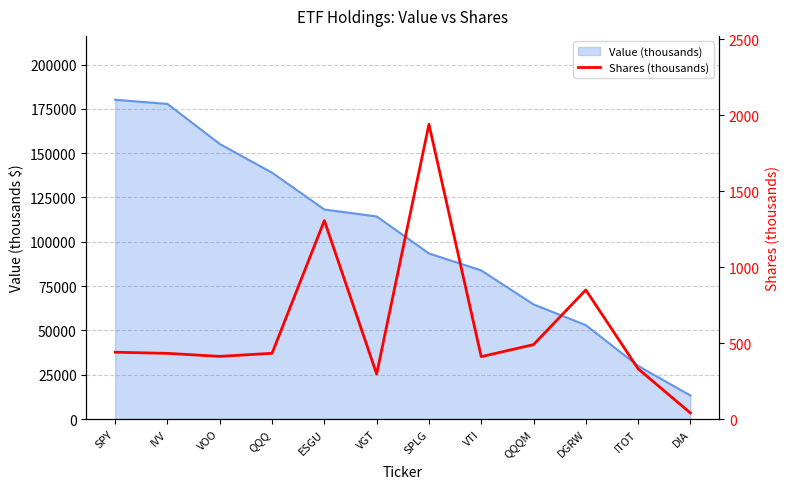

What is the sum of all values?

7383.9